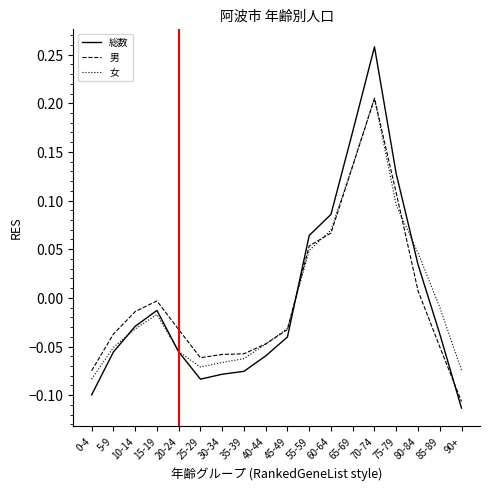

The value of 男 at 30-34 is -0.1. True or false?

True